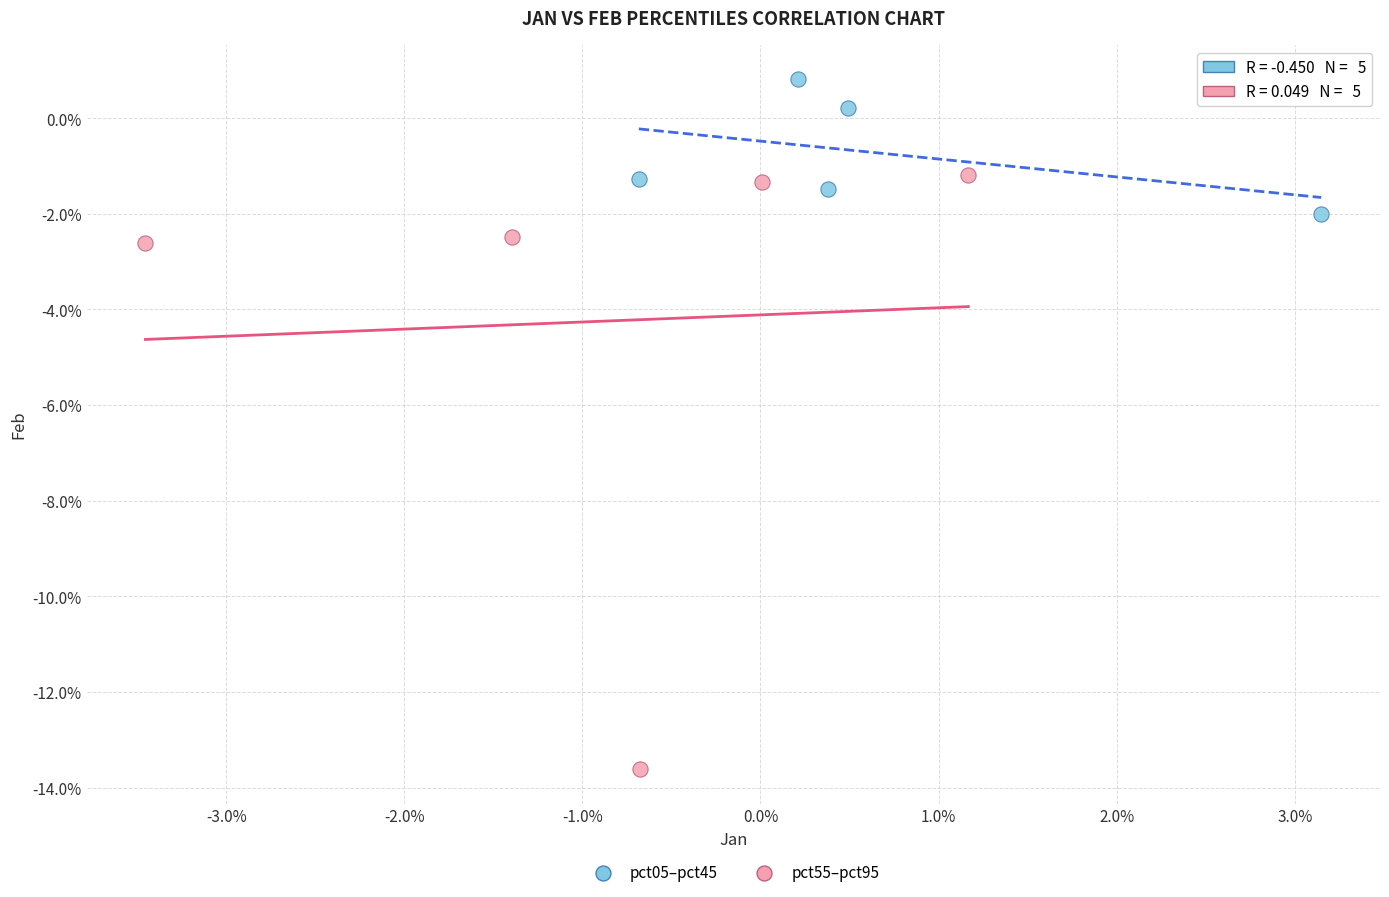

Which series contains the lowest Y value?

pct55–pct95